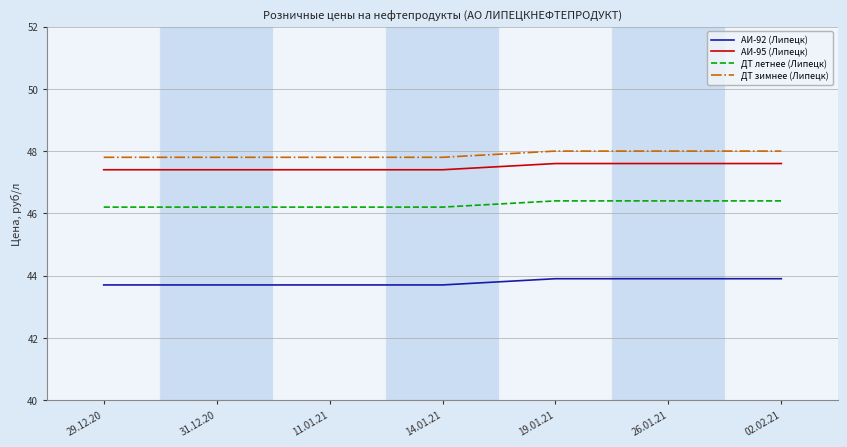

What are all the series names shown in the legend?

АИ-92 (Липецк), АИ-95 (Липецк), ДТ летнее (Липецк), ДТ зимнее (Липецк)